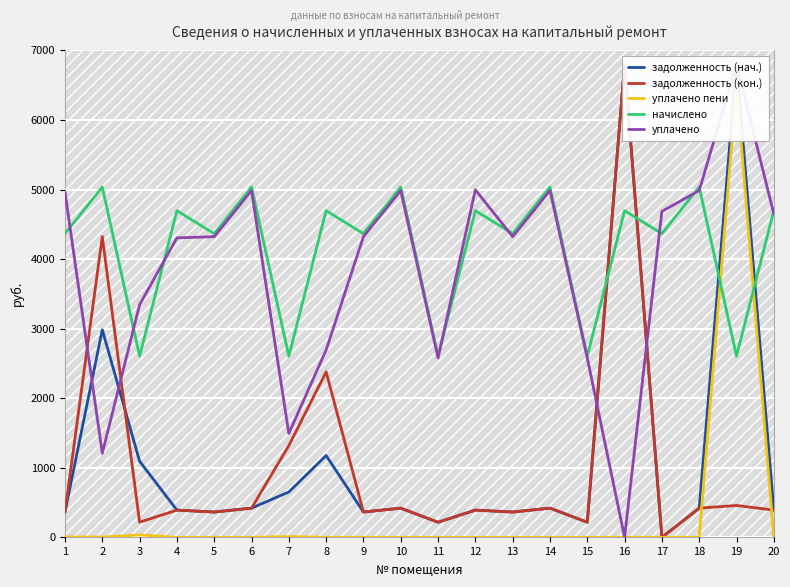

Is the value of уплачено at 15 greater than the value of задолженность (нач.) at 8?

Yes